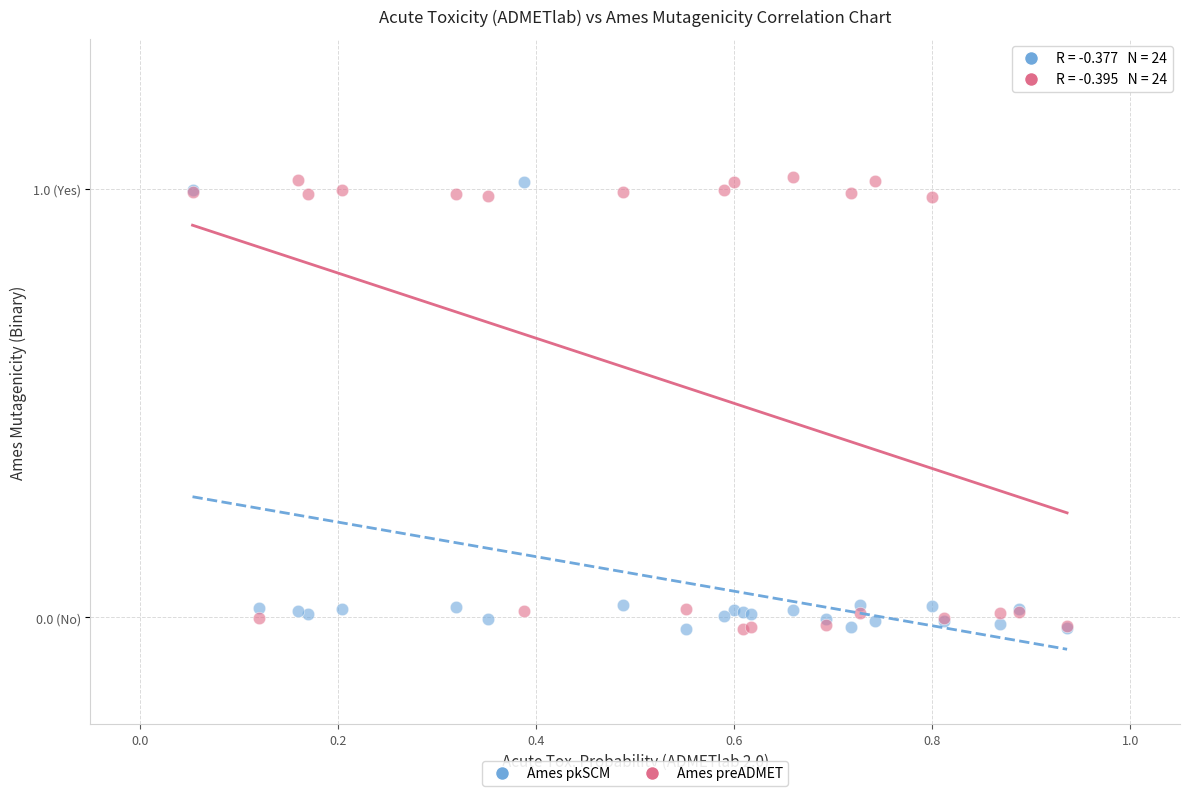

Which series has the largest Y range (max minus min)?

Ames preADMET